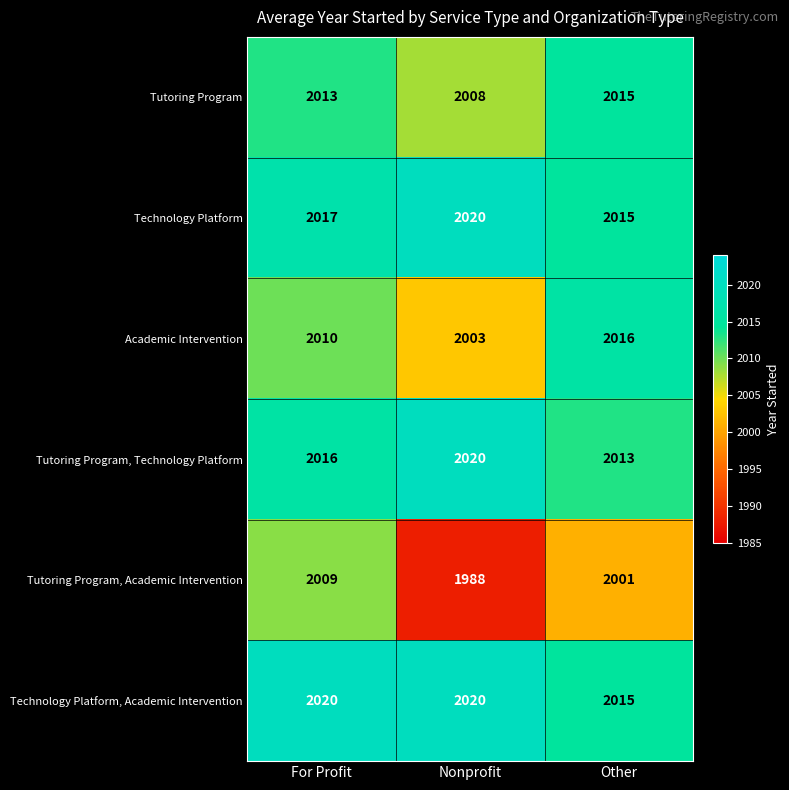

Which category has the highest value in the Tutoring Program, Academic Intervention series?

For Profit